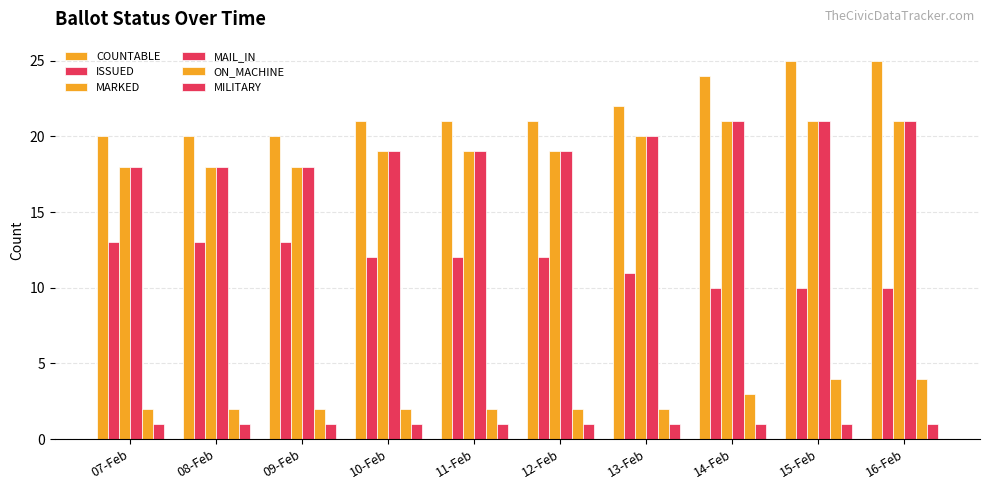

Which series has the largest total across all categories?

COUNTABLE